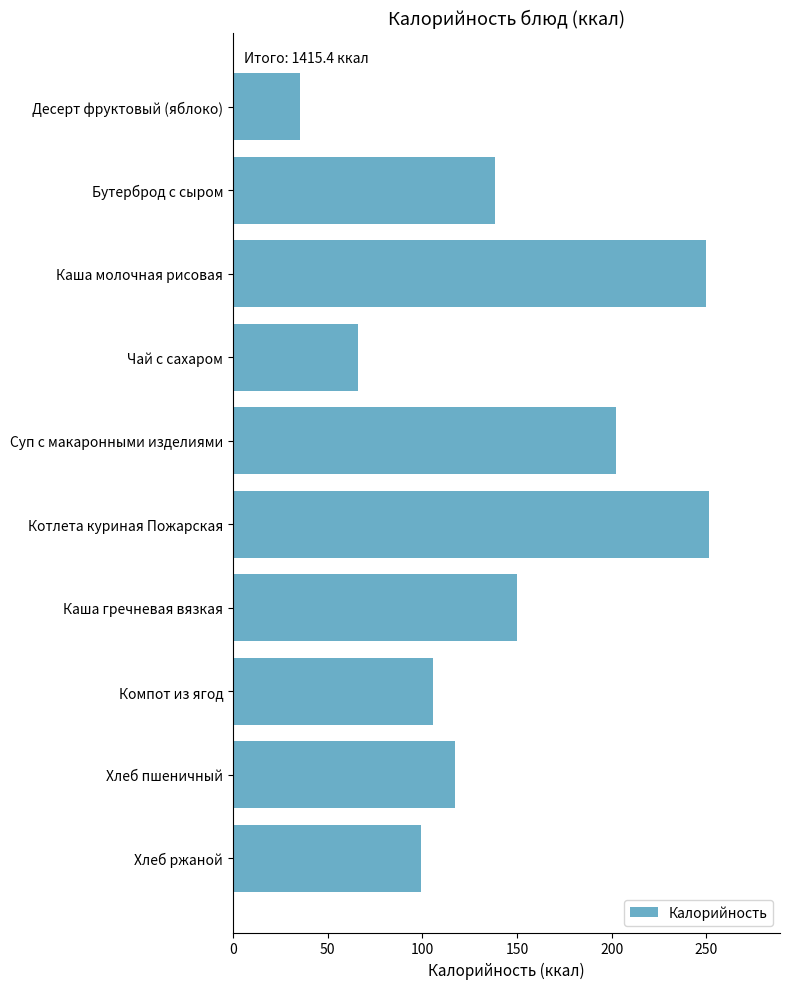

The value at Суп с макаронными изделиями is 202.3. True or false?

True